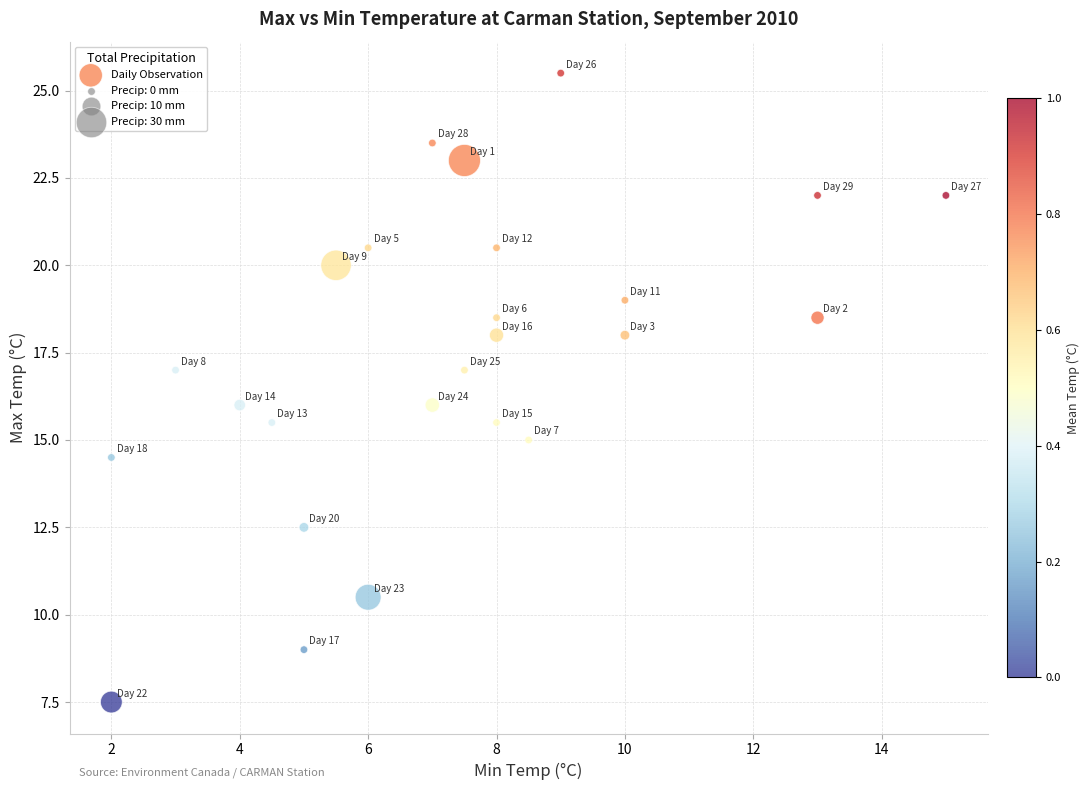

What is the range of Y values (max minus min)?

18.0